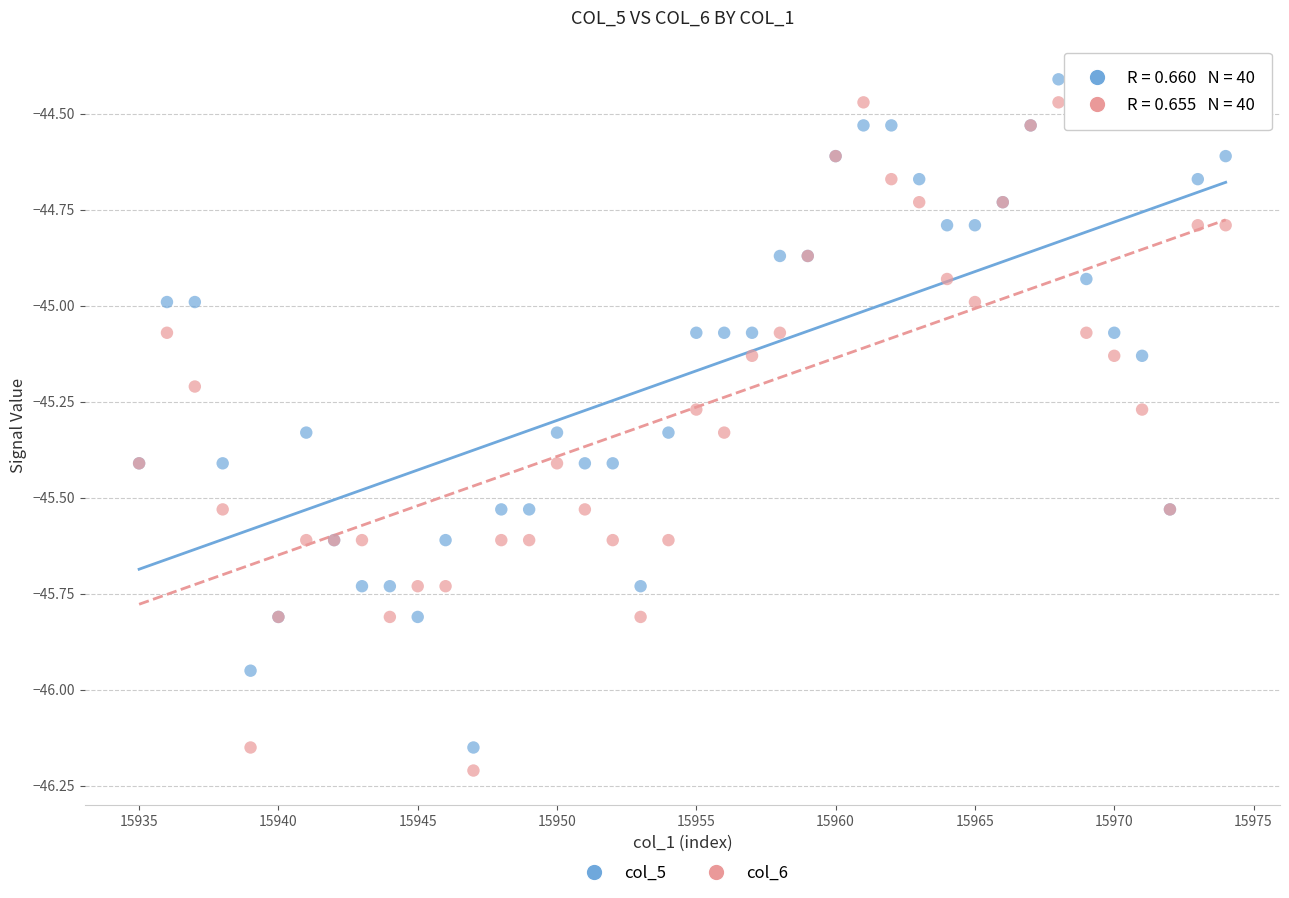

What is the X range (max minus min) for the scatter plot?

39.0